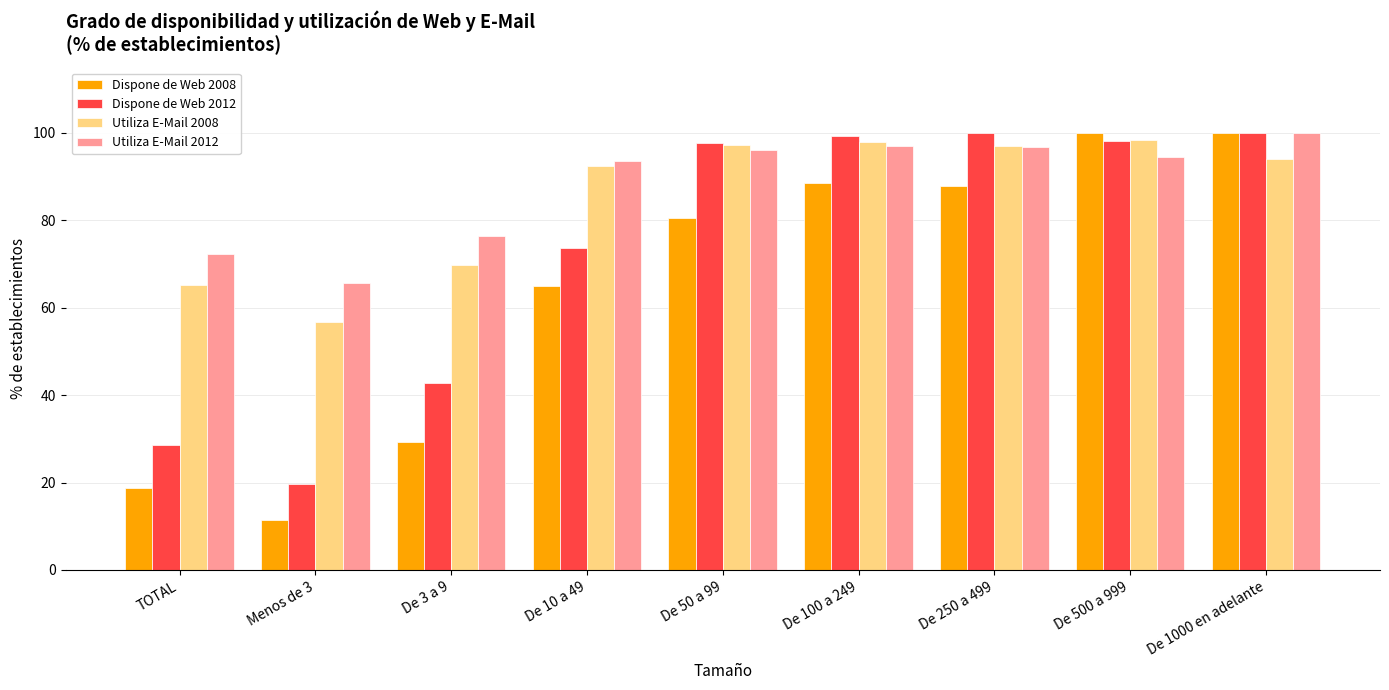

What is the sum of the Utiliza E-Mail 2012 values at De 100 a 249 and De 1000 en adelante?

197.1